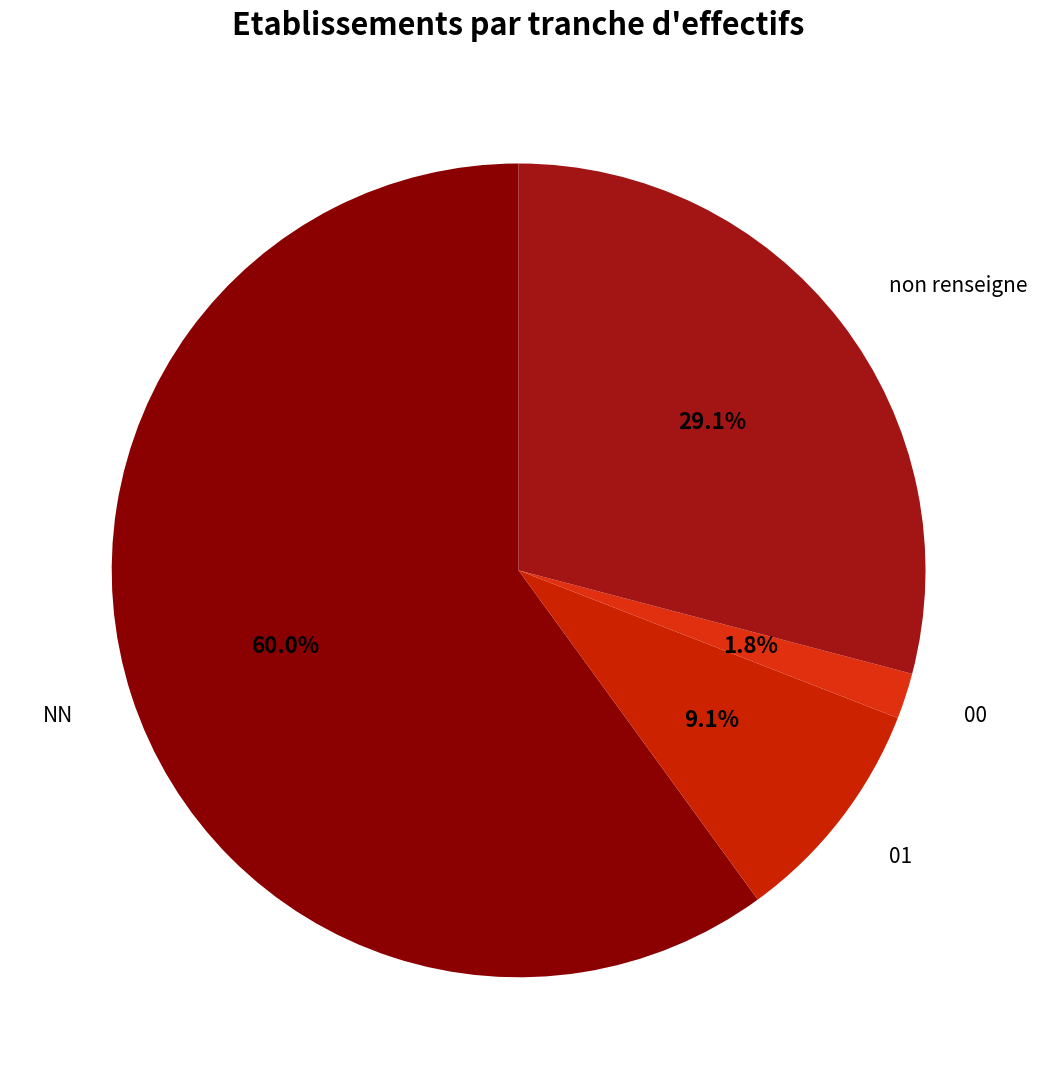

What is the ratio of the value at NN to the value at non renseigne?

2.1